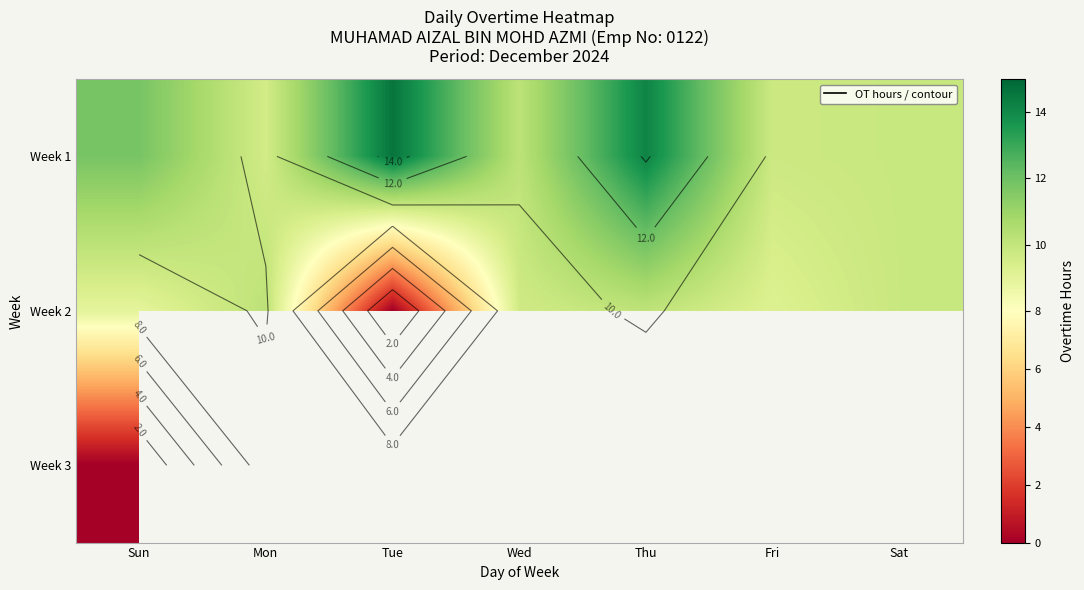

What is the average value of the Week 2 series?

8.3